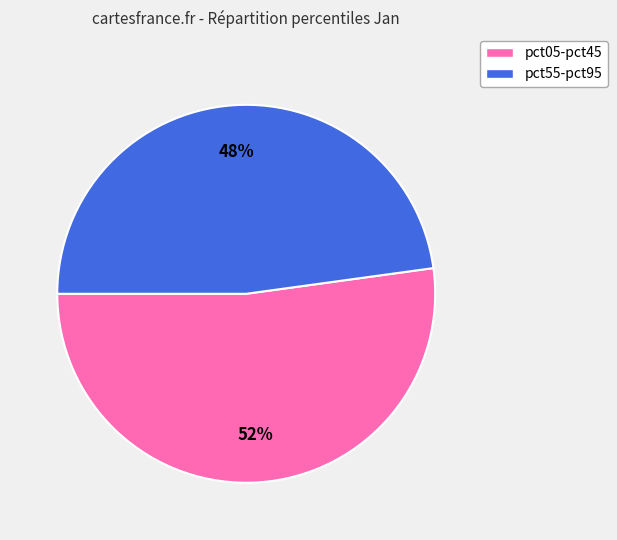

To the nearest percent, what is the average slice percentage?

50%